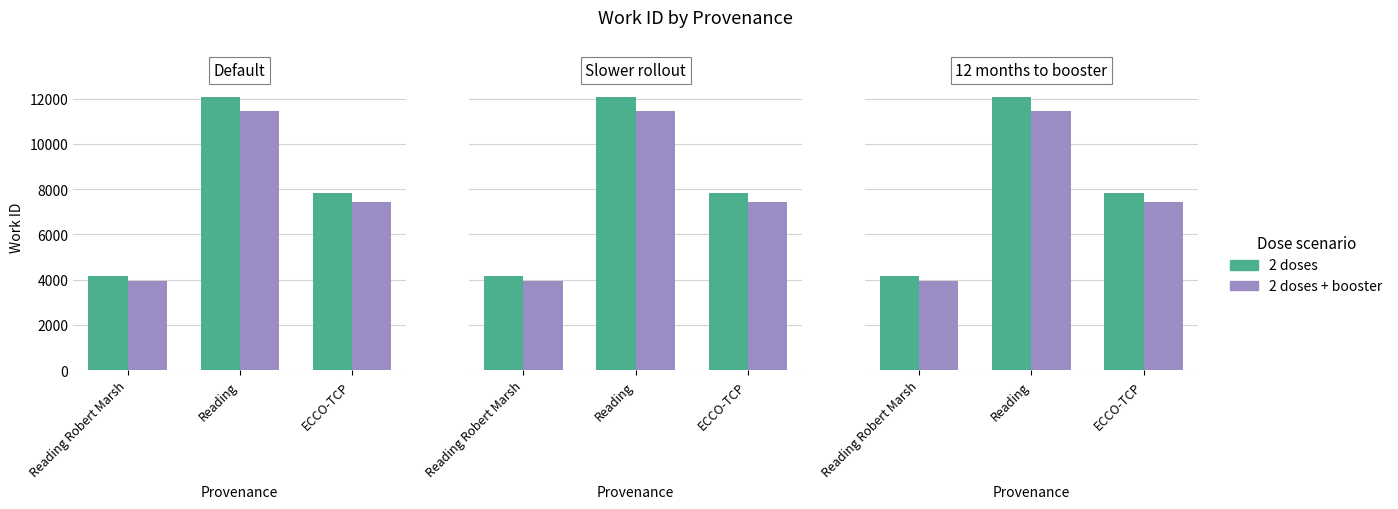

How many values in the 2 doses + booster series are below 7428?

1